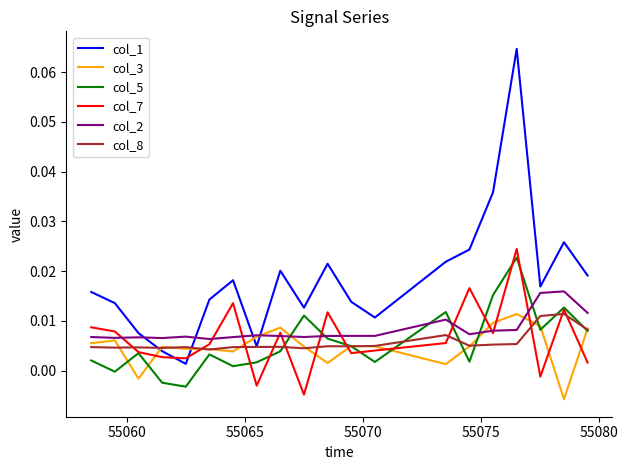

Which series has the widest spread of values?

col_1